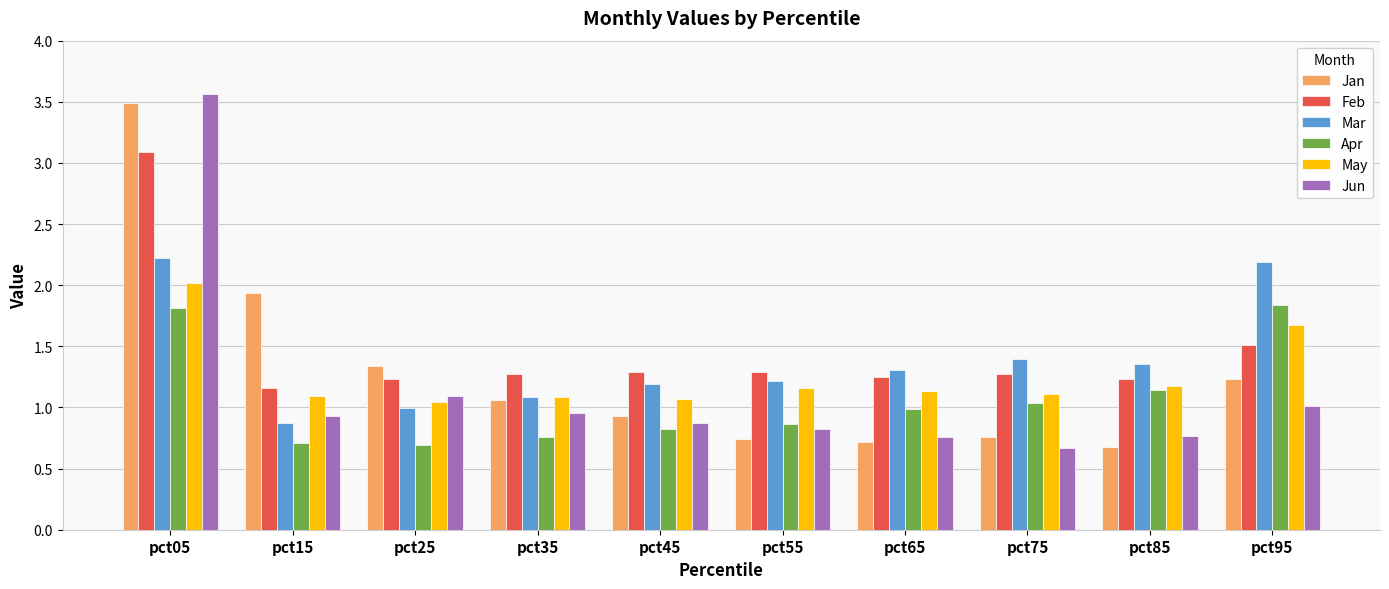

At which label does Jan reach its peak?

pct05